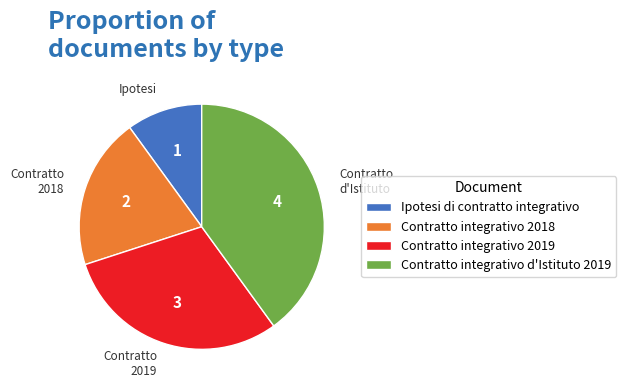

Is it true that Contratto integrativo d'Istituto 2019 is 54% of the pie?

False